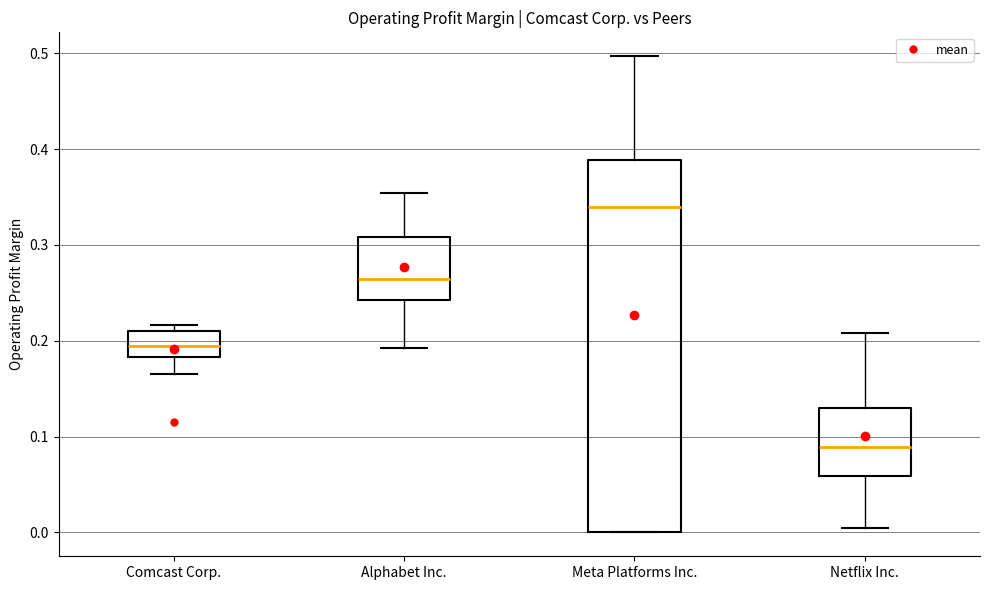

Reading left to right, read every box against the y-axis: the position of its median line, the range the box covers, and the ends of its whiskers. The values are not printed on the chart, so give them approximately, as read against the axis.

Comcast Corp.: median 0.19, box 0.18 to 0.21, whiskers 0.17 to 0.22
Alphabet Inc.: median 0.26, box 0.24 to 0.31, whiskers 0.19 to 0.35
Meta Platforms Inc.: median 0.34, box 0.00 to 0.39, whiskers 0.00 to 0.50
Netflix Inc.: median 0.09, box 0.06 to 0.13, whiskers 0.00 to 0.21